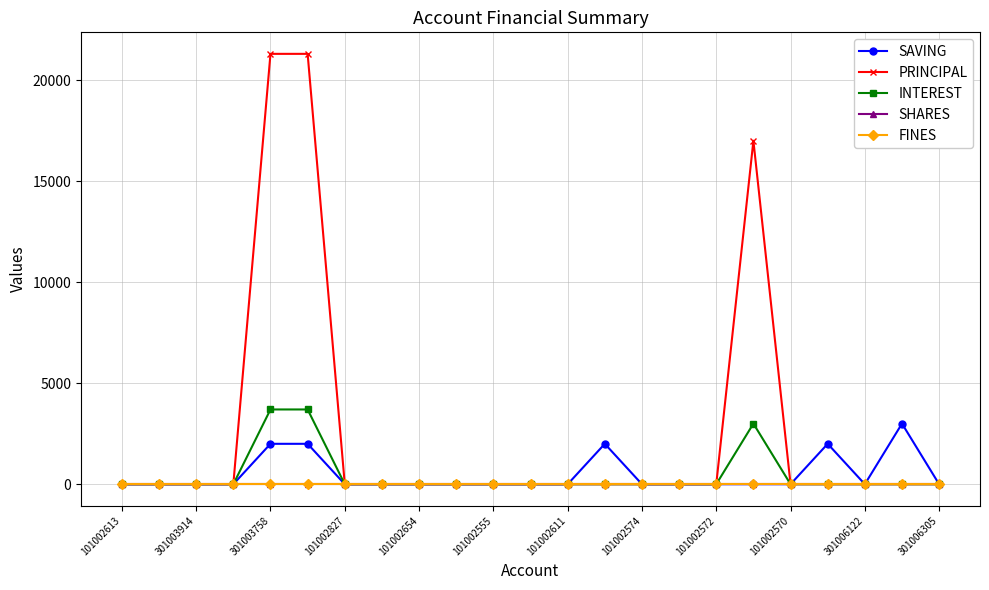

True or false: SHARES and INTEREST cross at least once.

False